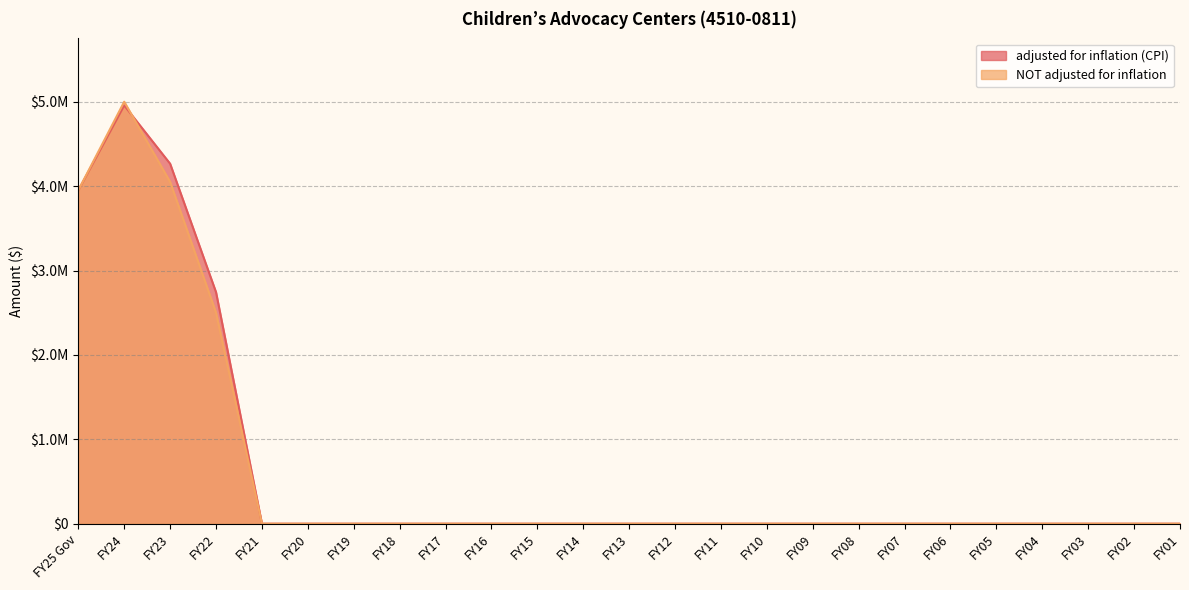

Which series has the largest total across all categories?

adjusted for inflation (CPI)